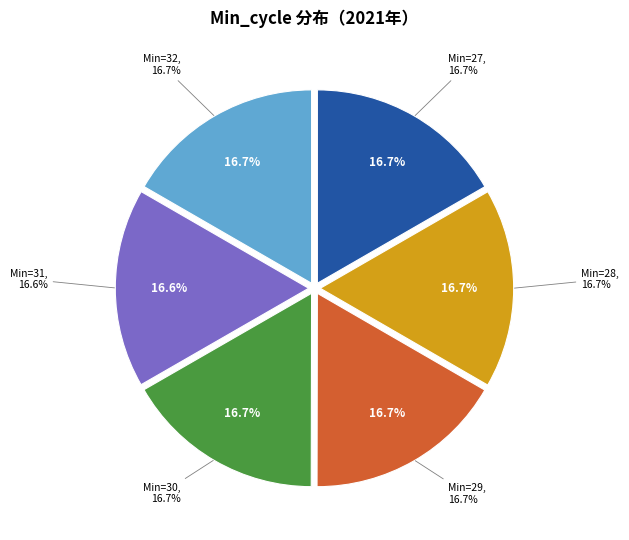

What is the ratio of the value at 31 to the value at 32?

1.0